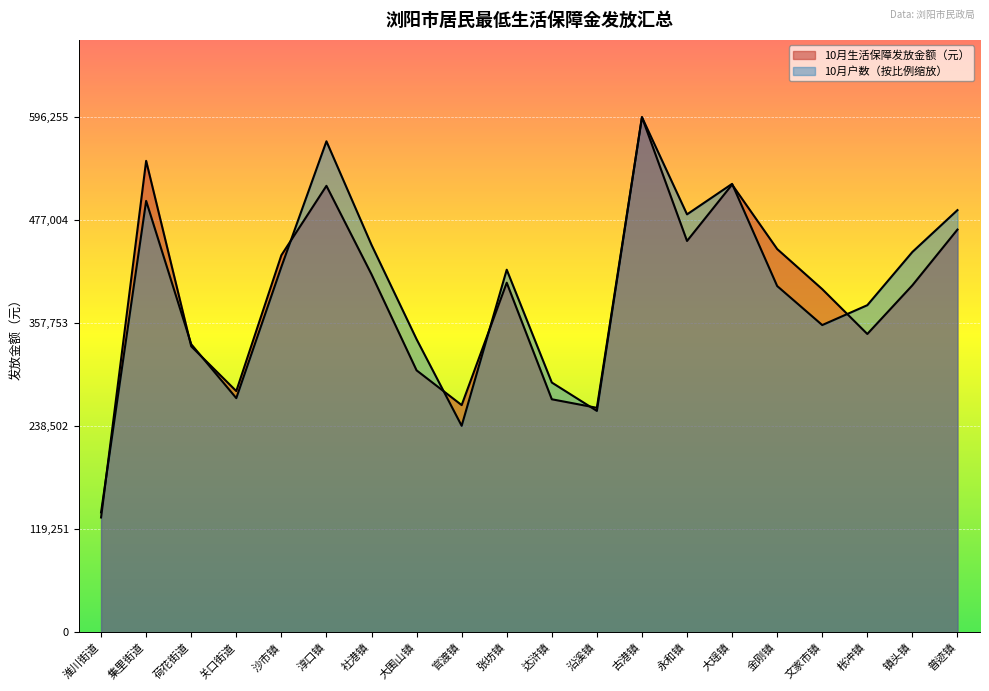

At which category is the sum across all series the highest?

古港镇